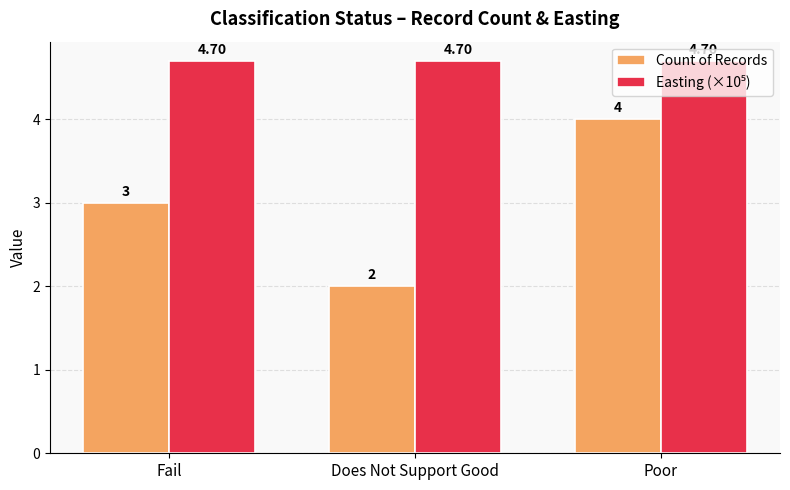

What is the label of the 3rd bar from the right?

Fail